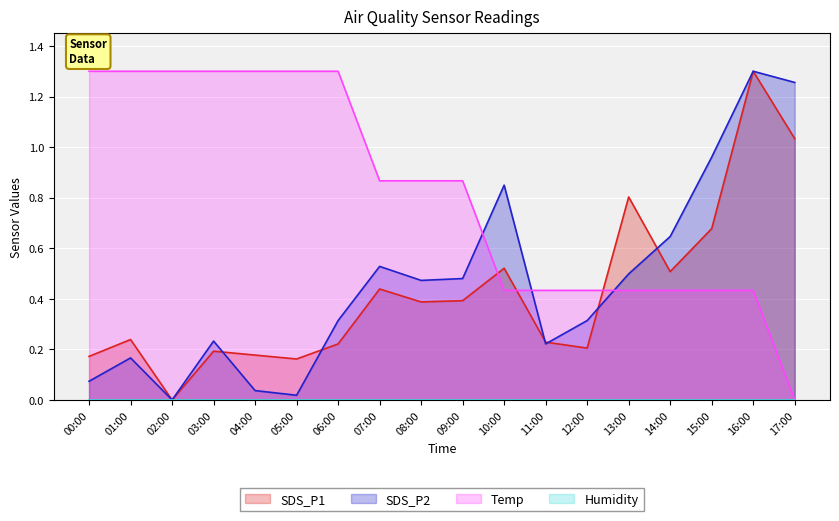

At which category is the sum across all series the highest?

16:00